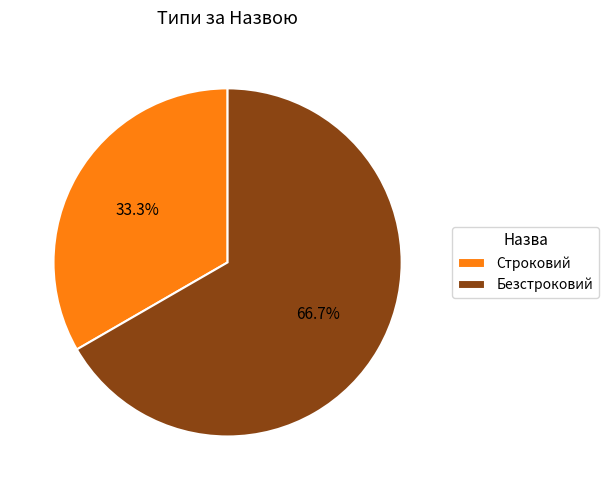

What percentage is the Безстроковий slice, to the nearest percent?

67%